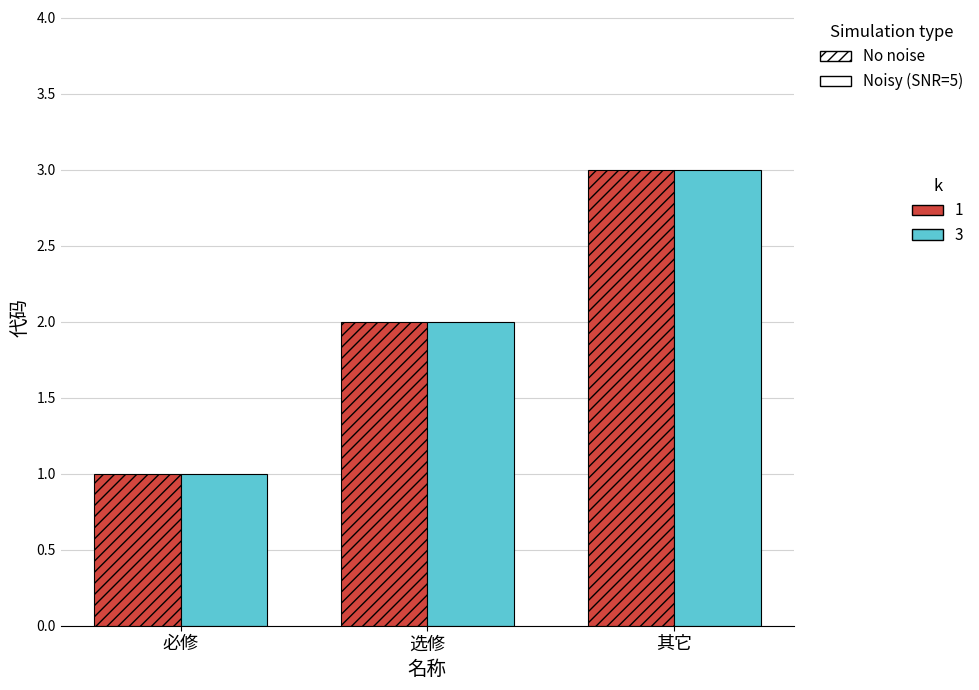

Which category has the lowest value across all series?

必修